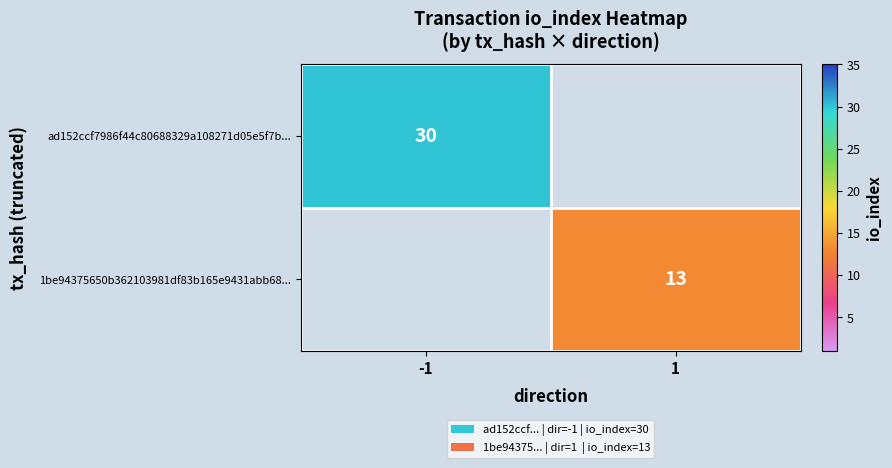

Is it true that ad152ccf7986f44c80688329a108271d05e5f7b... equals 30 at -1?

True